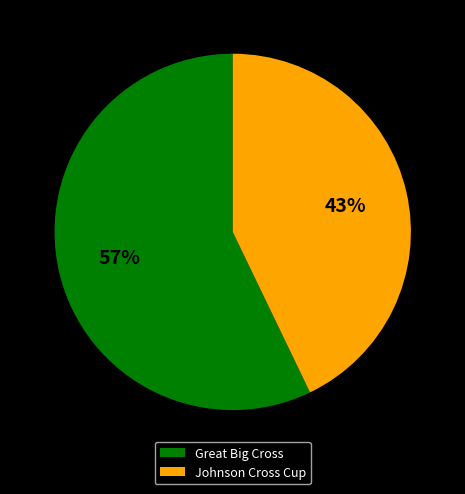

To the nearest percent, what is the difference between the Great Big Cross and Johnson Cross Cup slice percentages?

14%